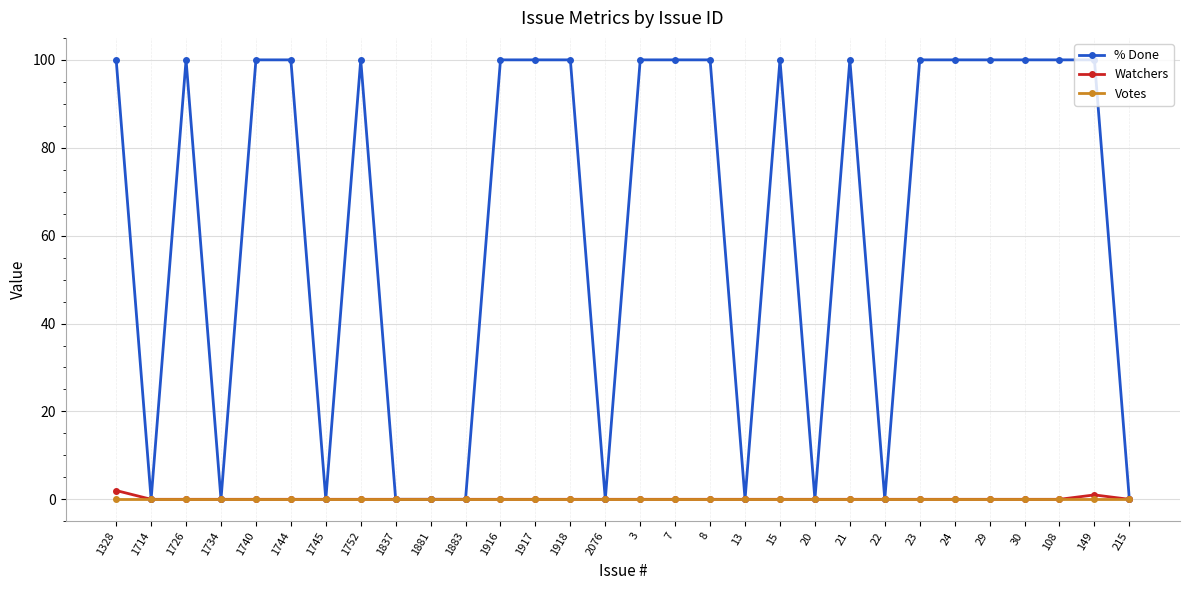

True or false: Votes has a value of 0 at 215.

True